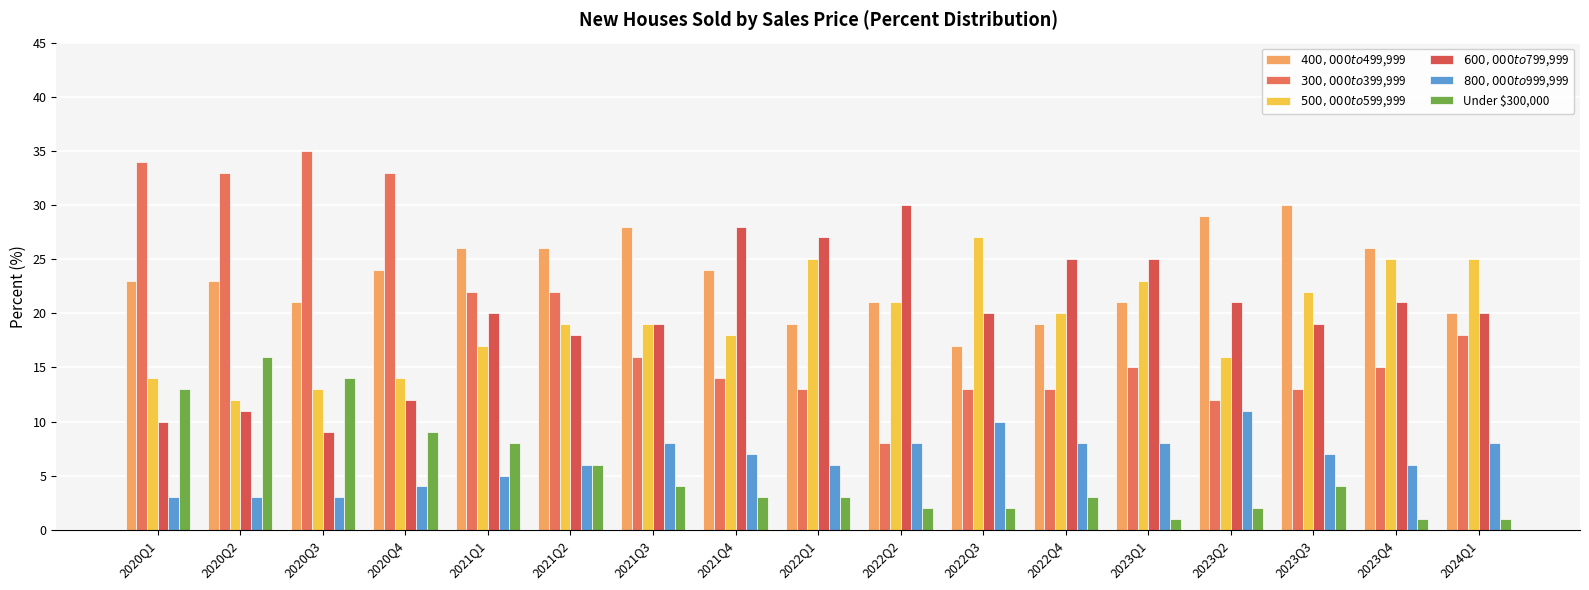

The Under $300,000 series shows 13 at 2021Q1. True or false?

False